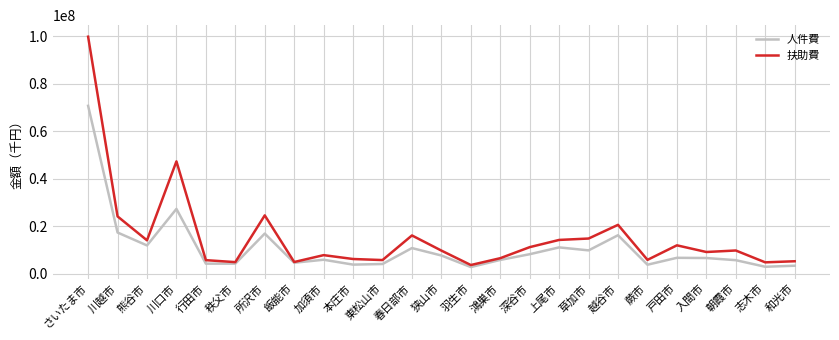

Which series has the largest range (max minus min)?

扶助費